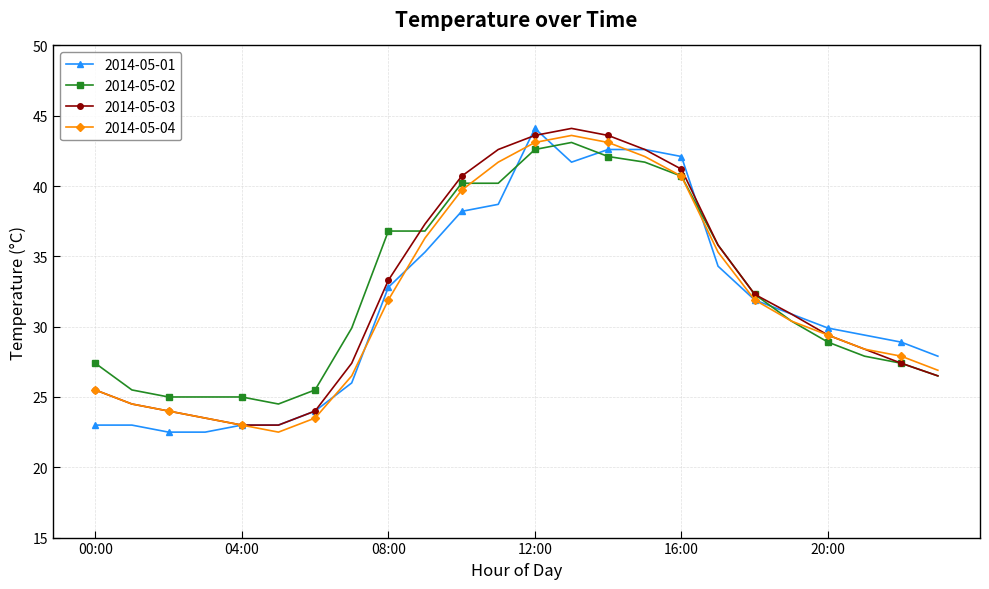

Which series ends up on top after the final intersection of 2014-05-02 and 2014-05-01?

2014-05-01